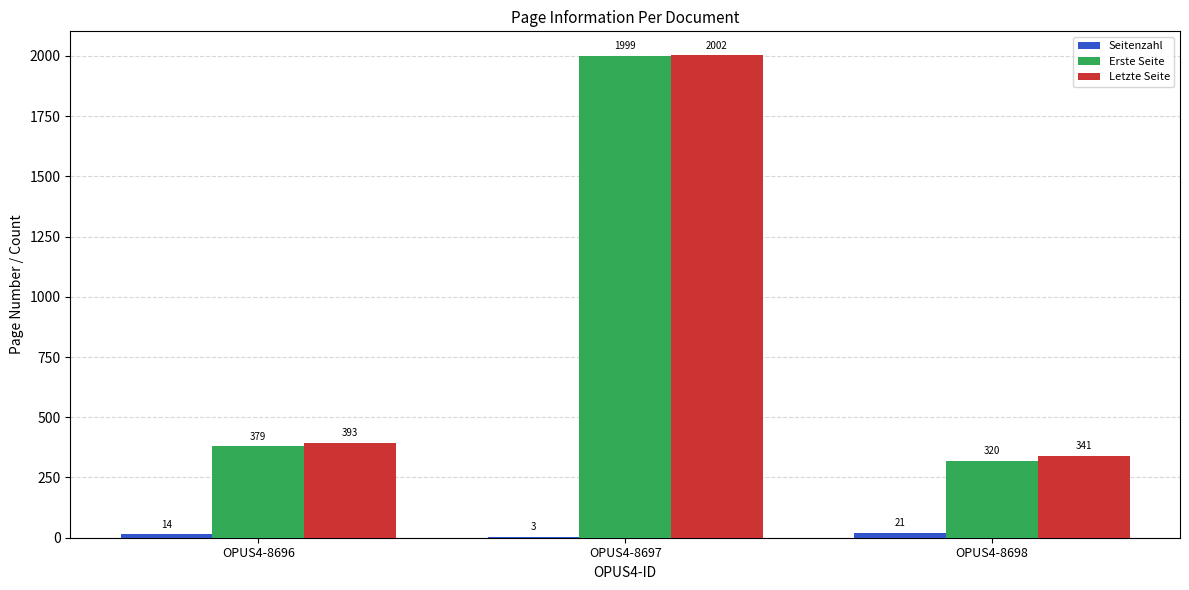

Which series has the largest range (max minus min)?

Erste Seite